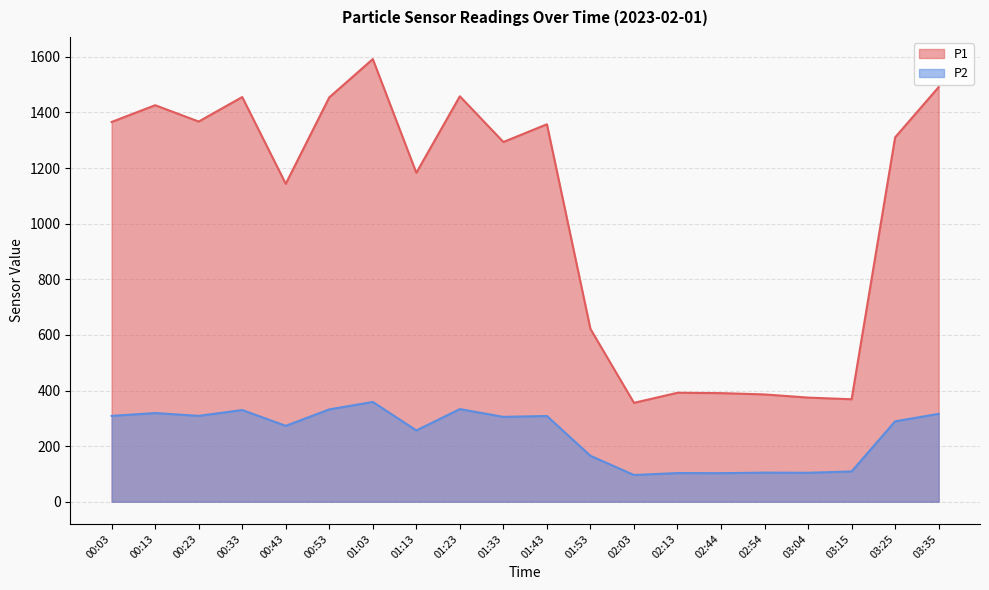

At which category does P2 reach its first local valley?

00:23